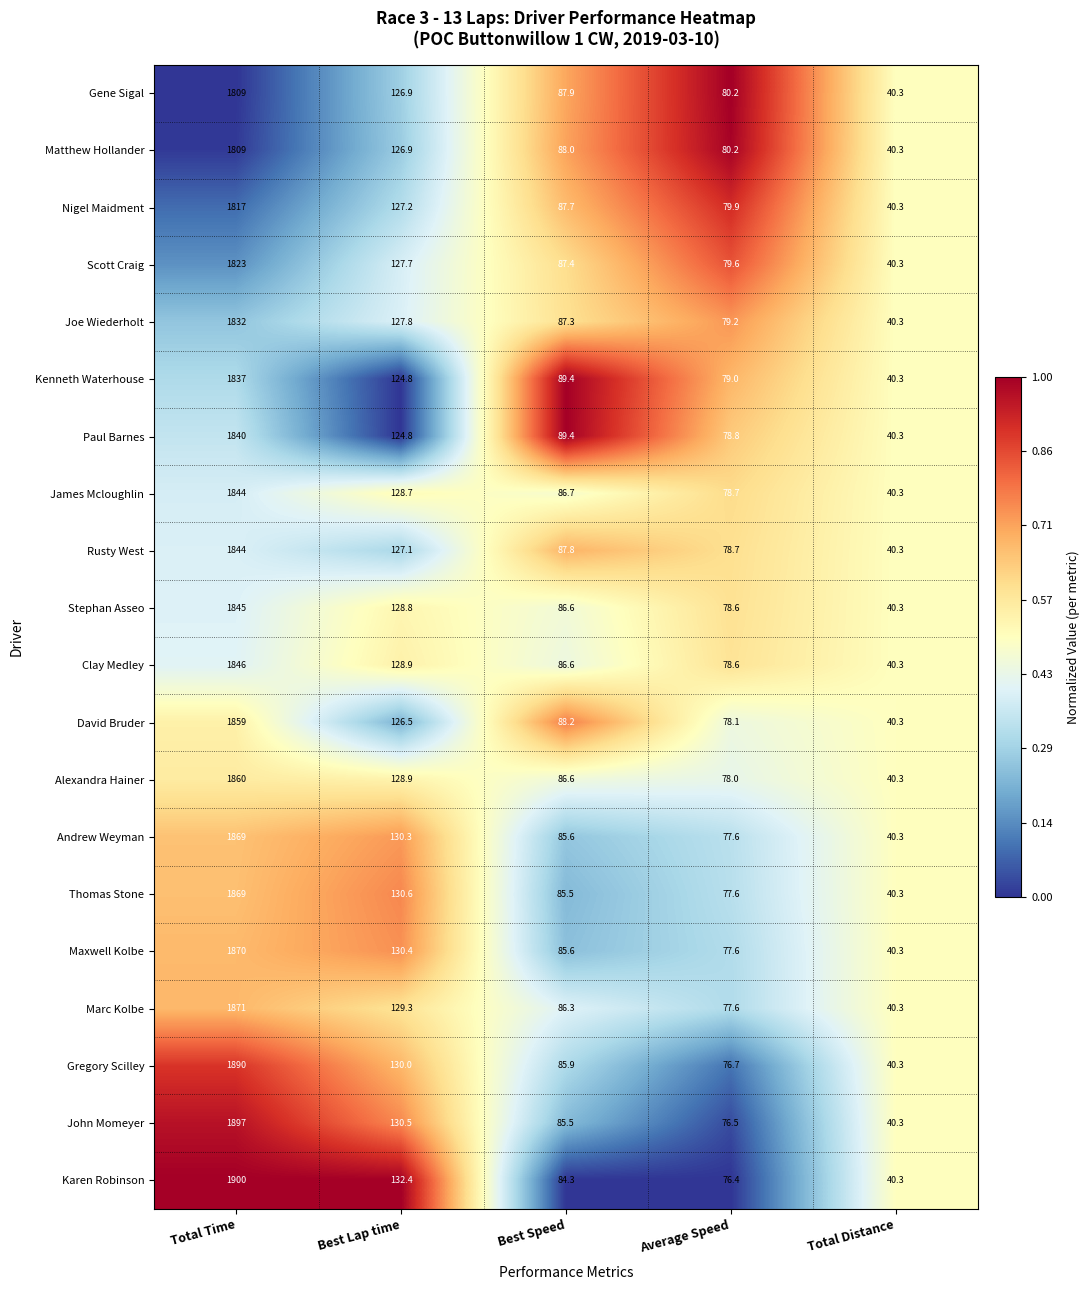

Which series has the widest spread of values?

Karen Robinson